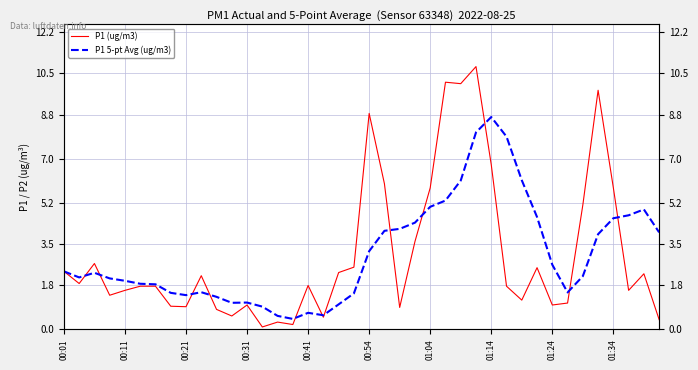

Rank the series by their average value, from lowest to highest.

P1 (ug/m3), P1 5-pt Avg (ug/m3)